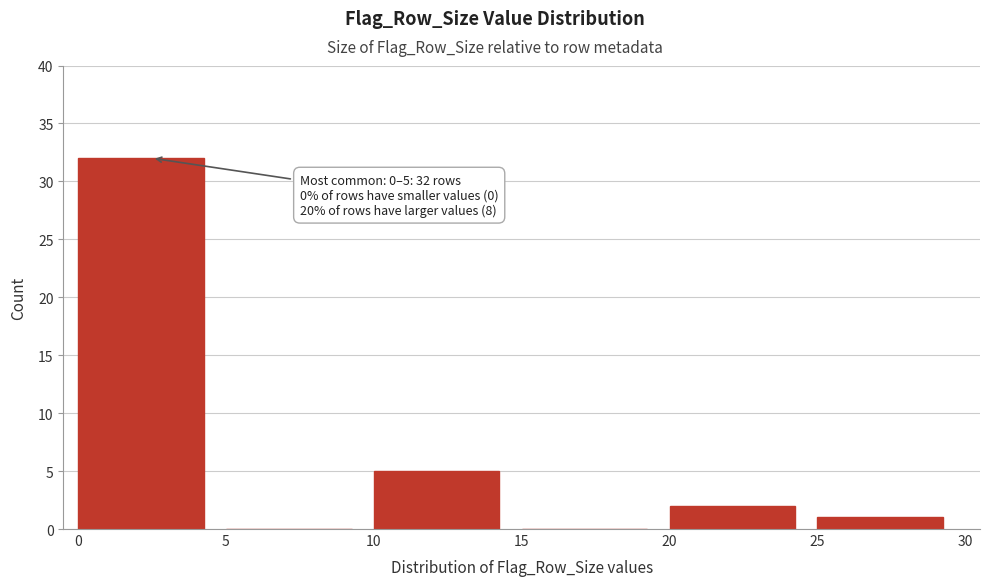

Over which range of the x-axis is the bar tallest?

0 to 5